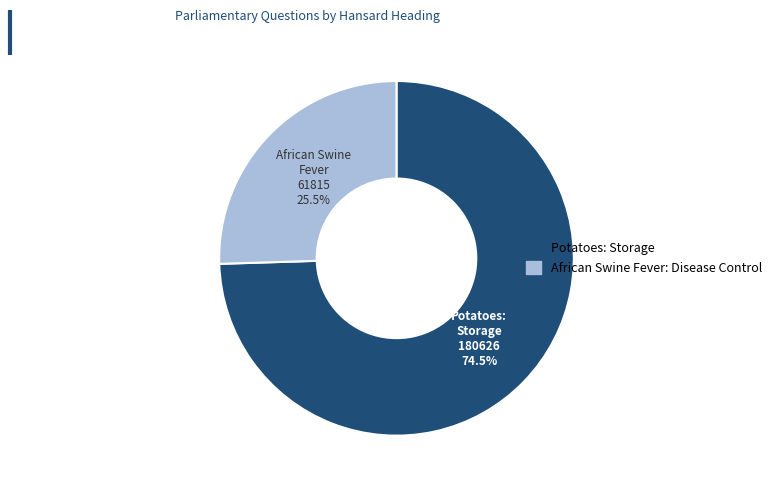

How many slices are in this pie chart?

2